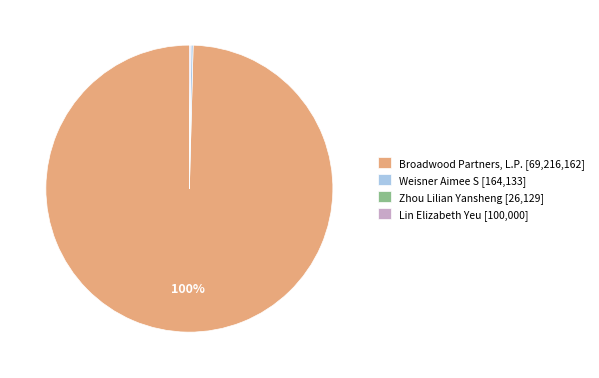

Is there any slice that represents more than half of the pie?

Yes